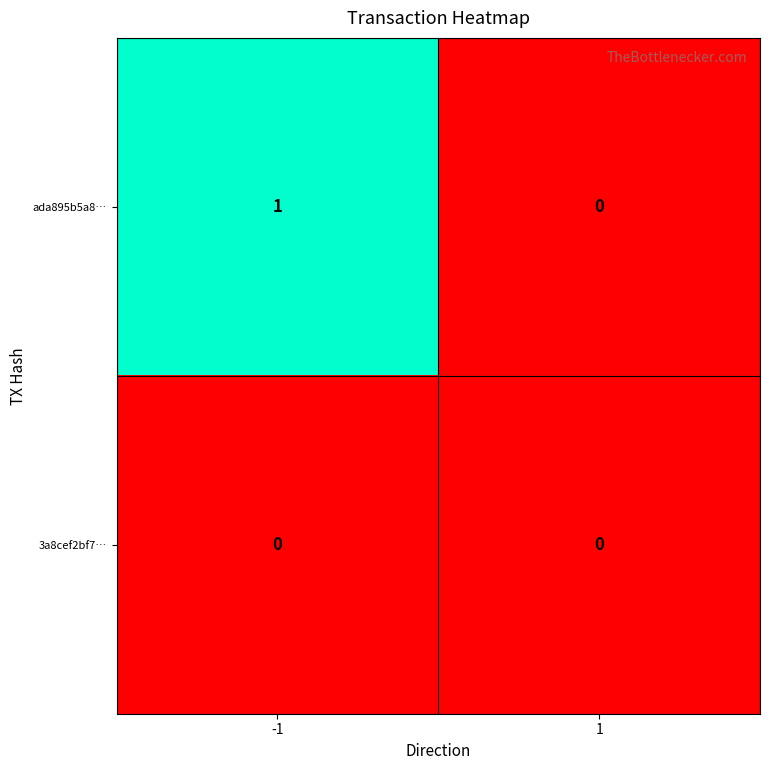

Is it true that ada895b5a8… equals 0 at 1?

True